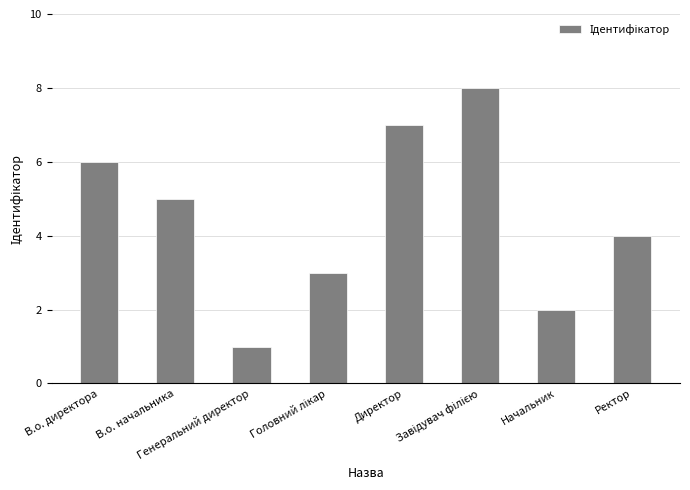

The value at Ректор is 3. True or false?

False